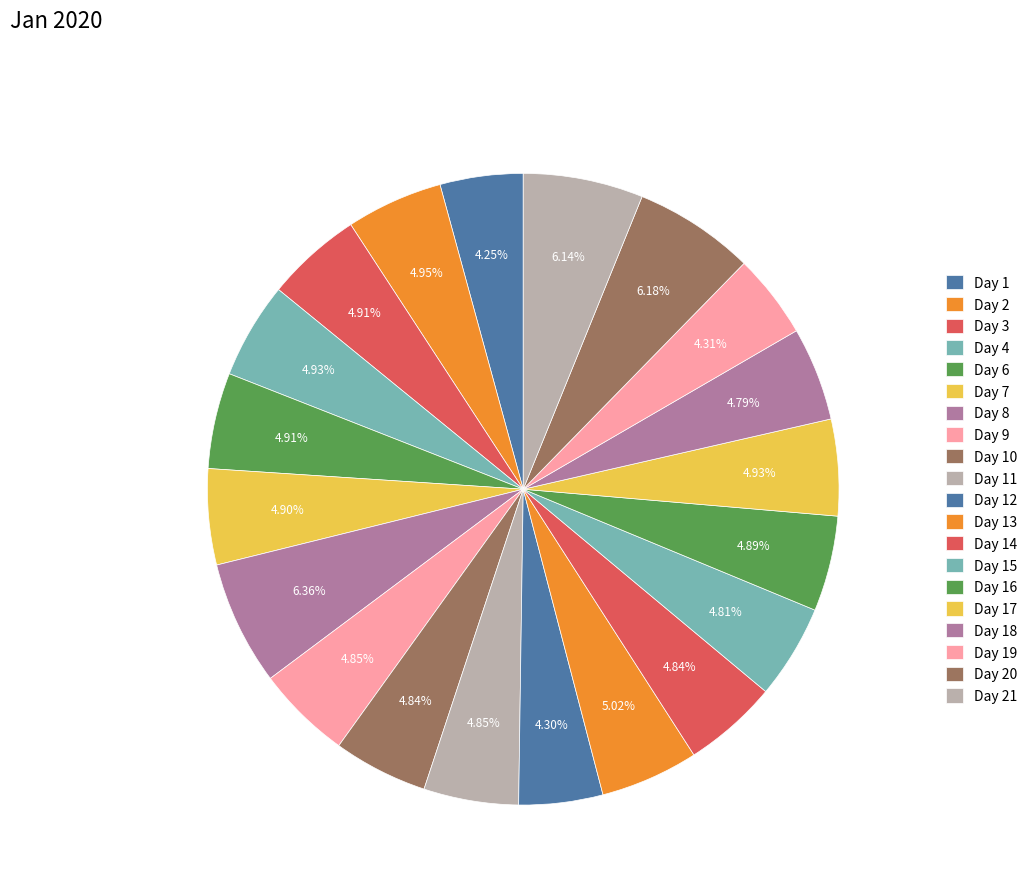

How many slices are in this pie chart?

20